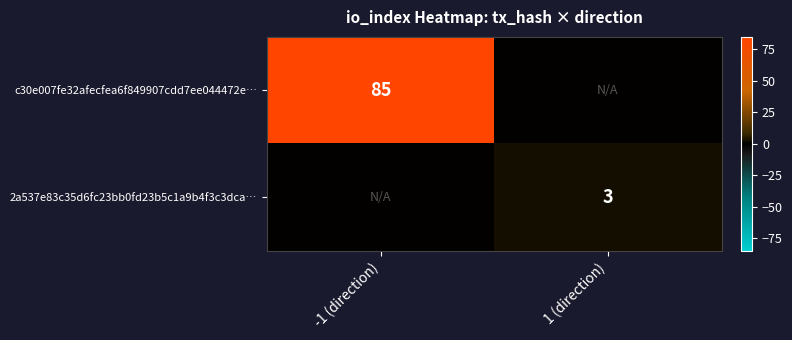

Count the number of categories in the chart.

2